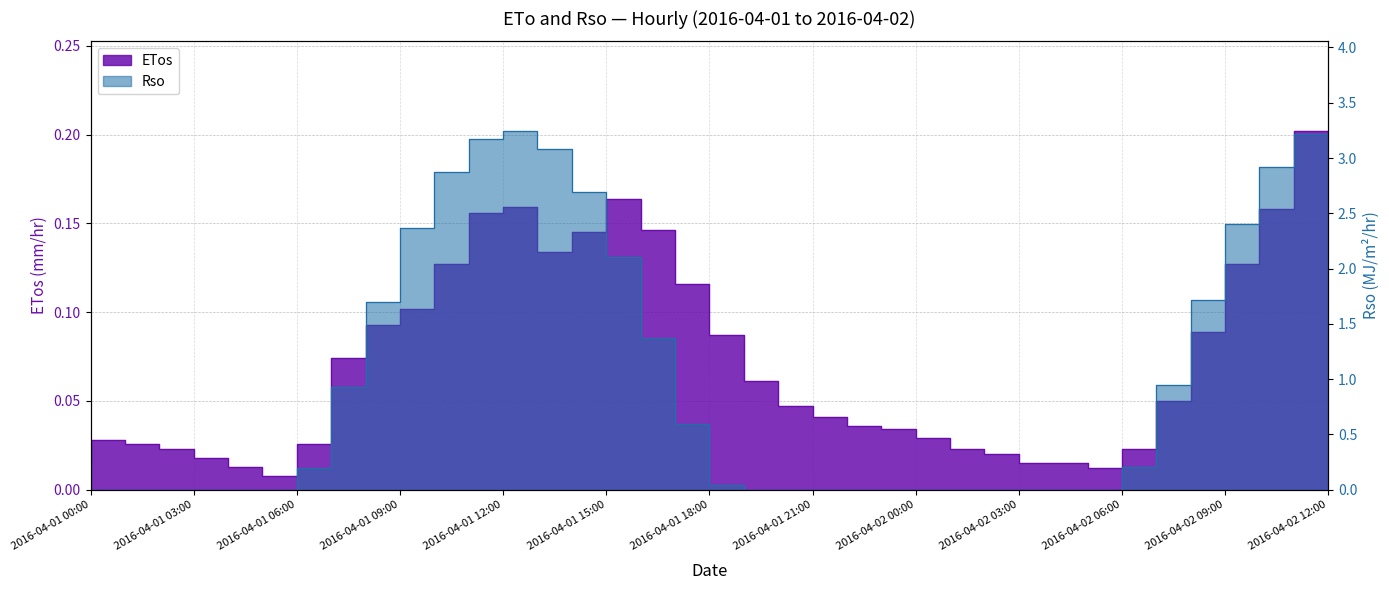

What is the value of the Rso point at the 14th from the left?

3.2